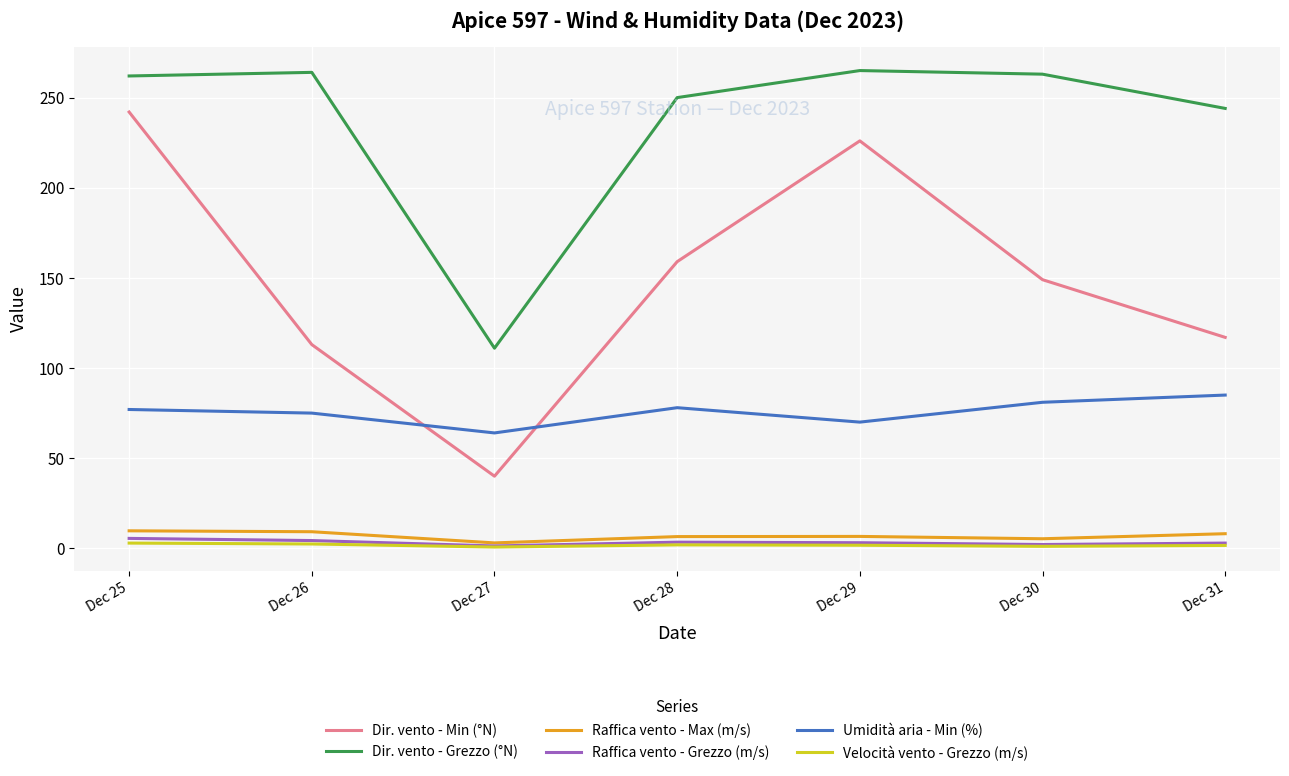

True or false: Dir. vento - Grezzo (°N) has a value of 264.0 at Dec 26.

True